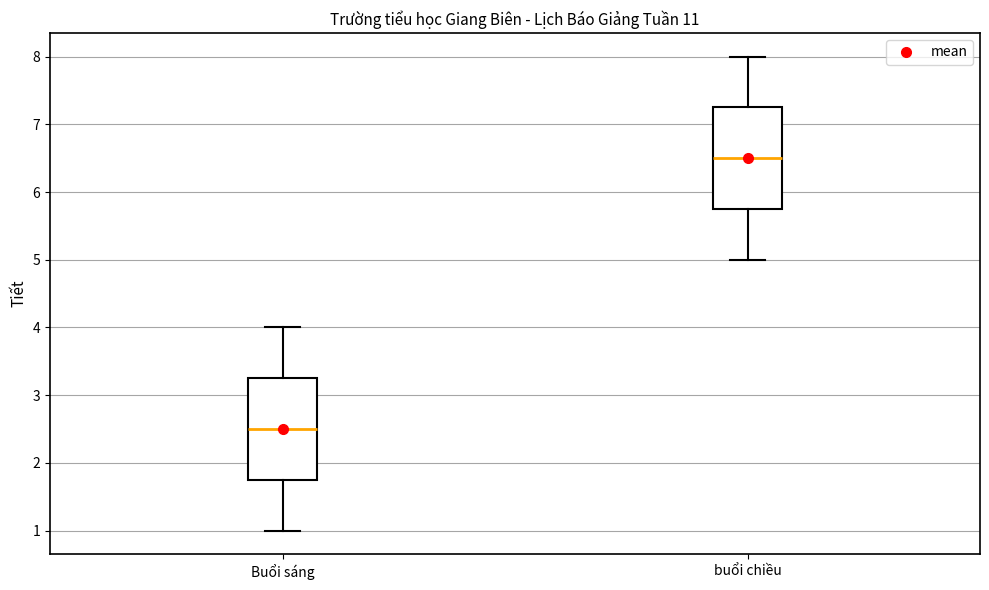

Reading left to right, transcribe this box plot: for each box, give where its median line is, the range the box spans, and where its two whiskers end, as read against the y-axis. The values are not printed on the chart, so give them approximately, as read against the axis.

Buổi sáng: median 2.5, box 1.8 to 3.3, whiskers 1.0 to 4.0
buổi chiều: median 6.5, box 5.8 to 7.3, whiskers 5.0 to 8.0